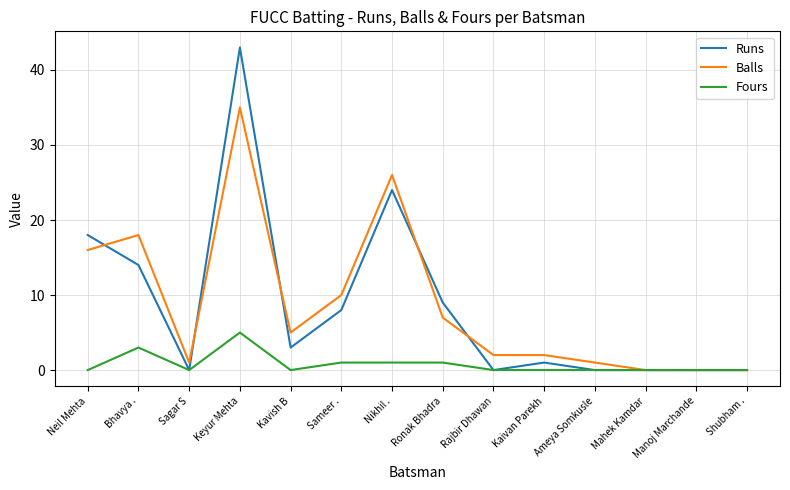

What position from the left is Bhavya .?

2